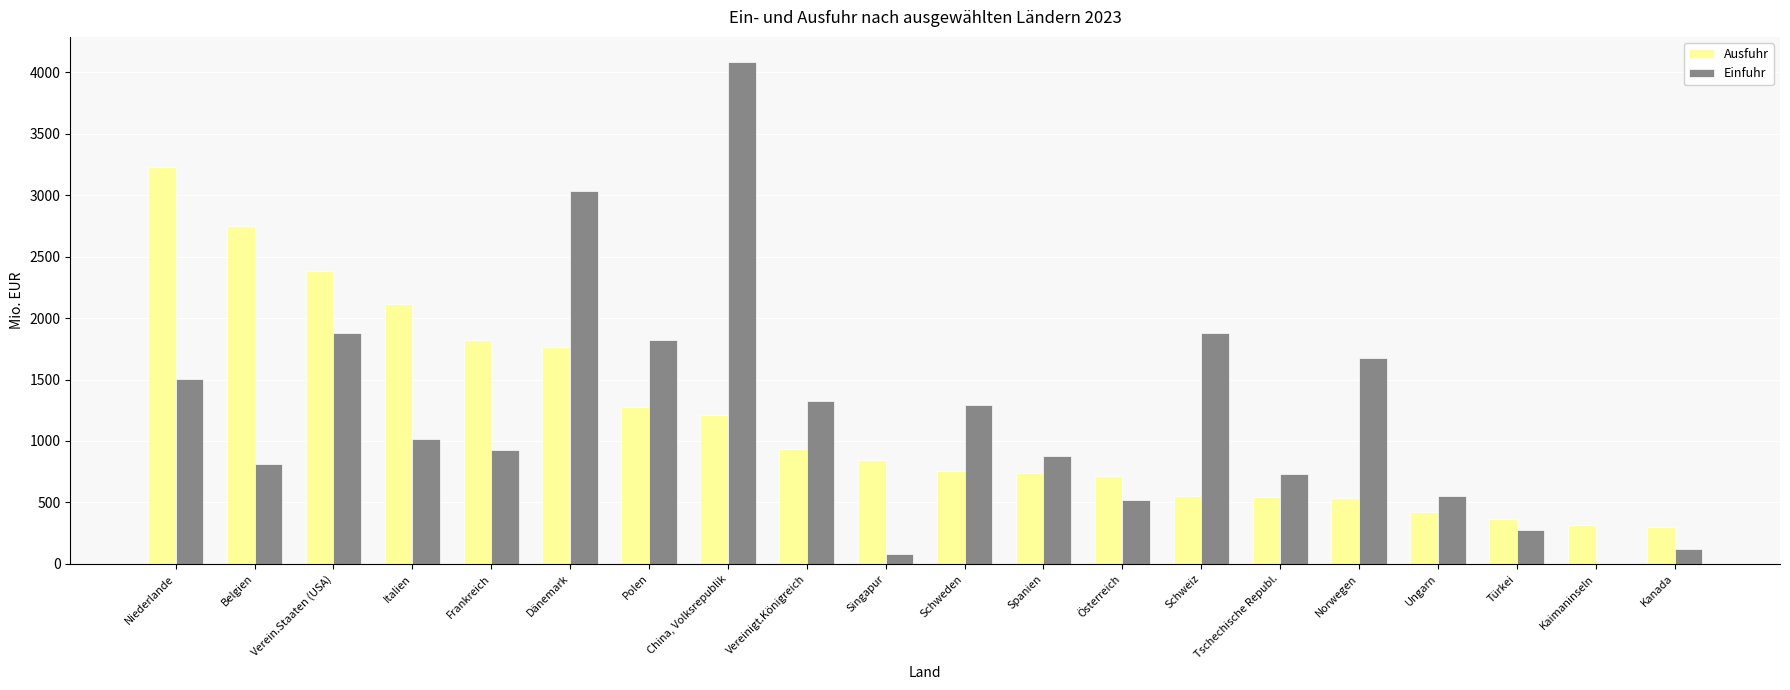

Which category has the highest value in the Einfuhr series?

China, Volksrepublik